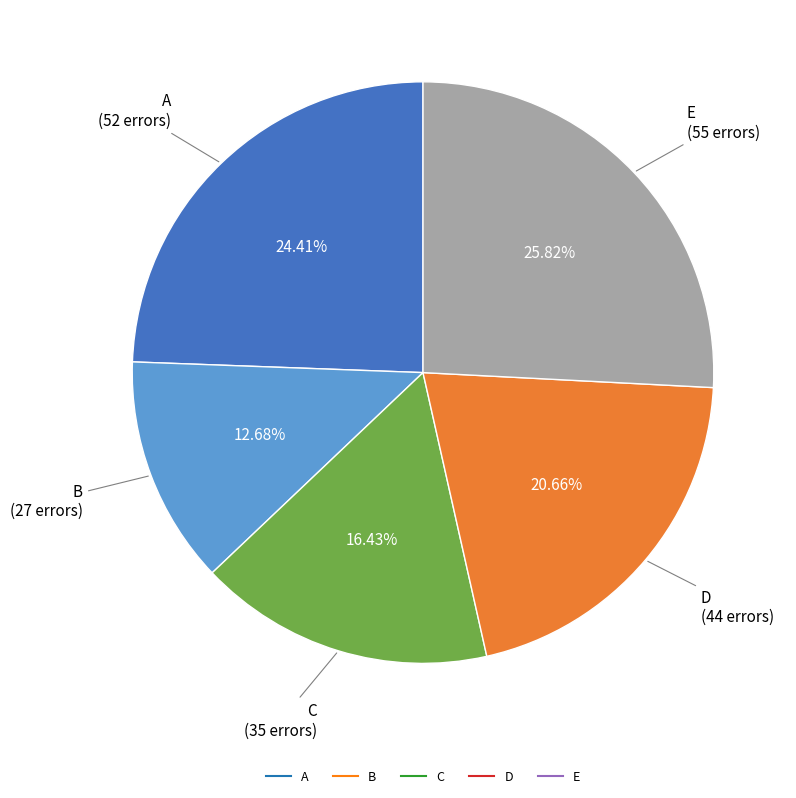

The D slice represents 21% of the pie. True or false?

True